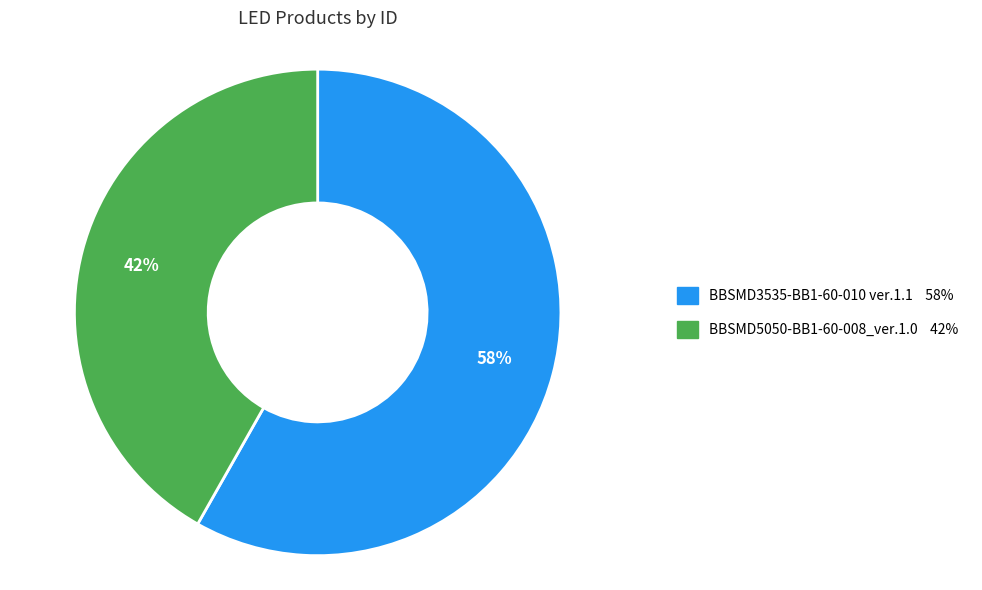

How many segments does this pie chart have?

2